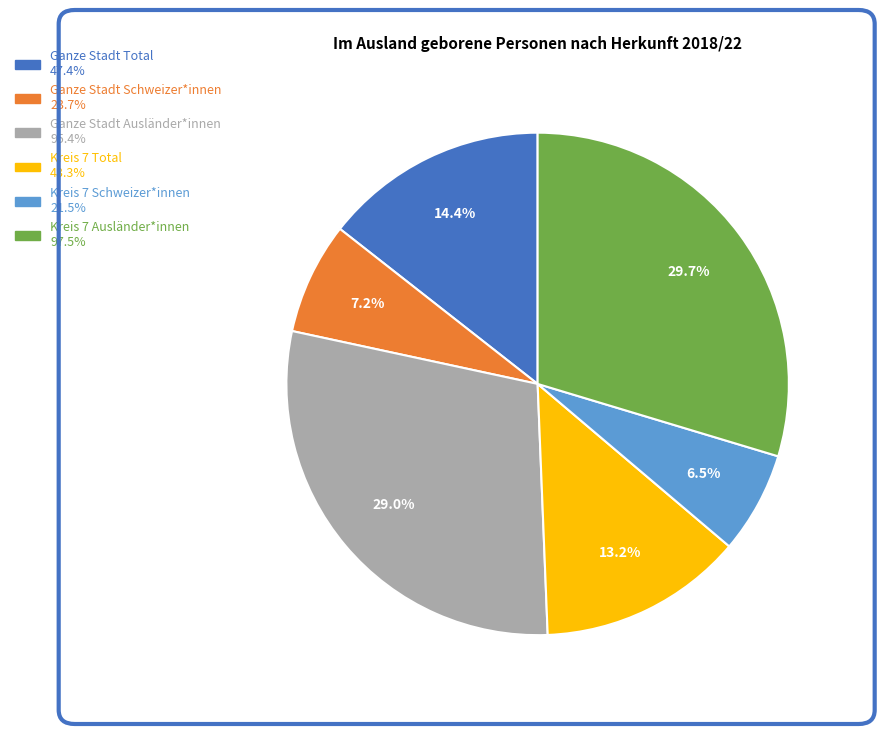

To the nearest percent, what is the average slice percentage?

17%